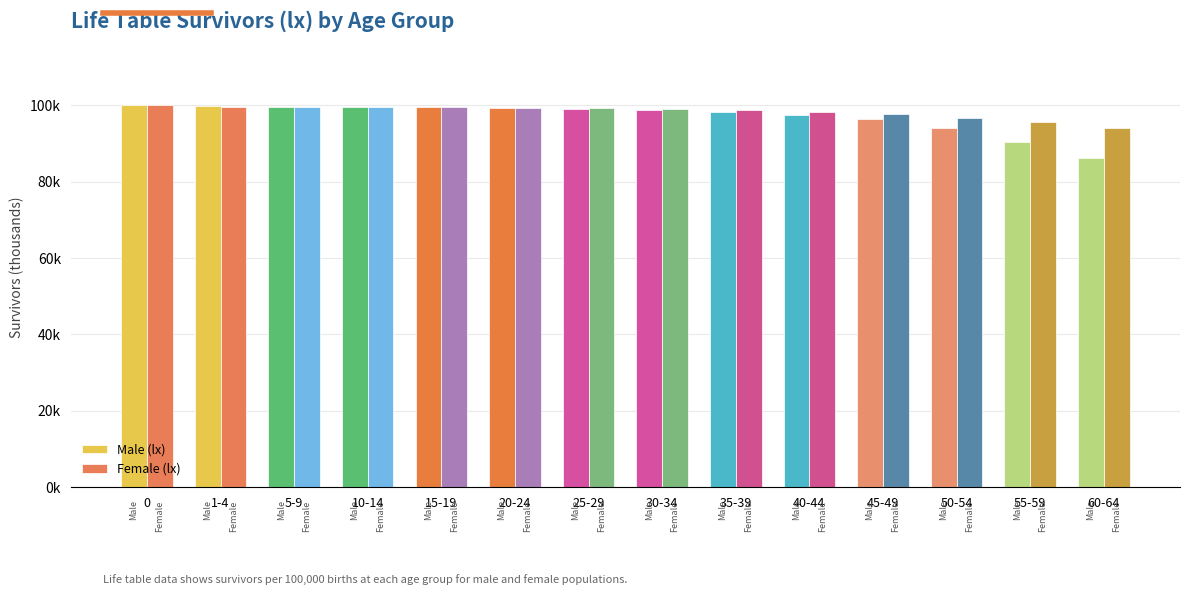

Is the value of Female (lx) at 1-4 greater than the value of Male (lx) at 35-39?

Yes